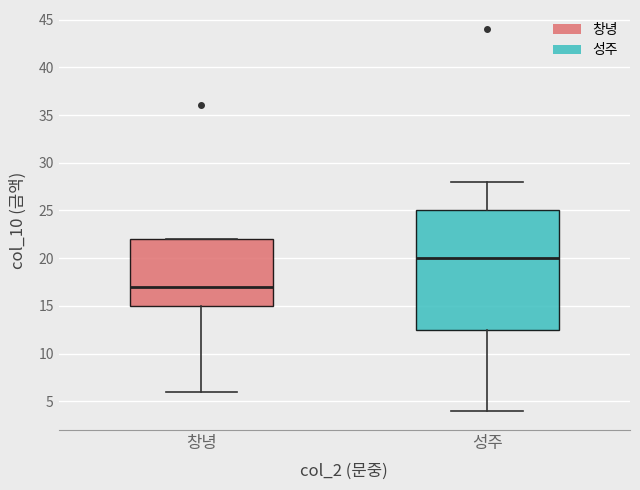

Reading left to right, transcribe this box plot: for each box, give where its median line is, the range the box spans, and where its two whiskers end, as read against the y-axis. The values are not printed on the chart, so give them approximately, as read against the axis.

창녕: median 17.0, box 15.0 to 22.0, whiskers 6.0 to 22.0
성주: median 20.0, box 12.5 to 25.0, whiskers 4.0 to 28.0